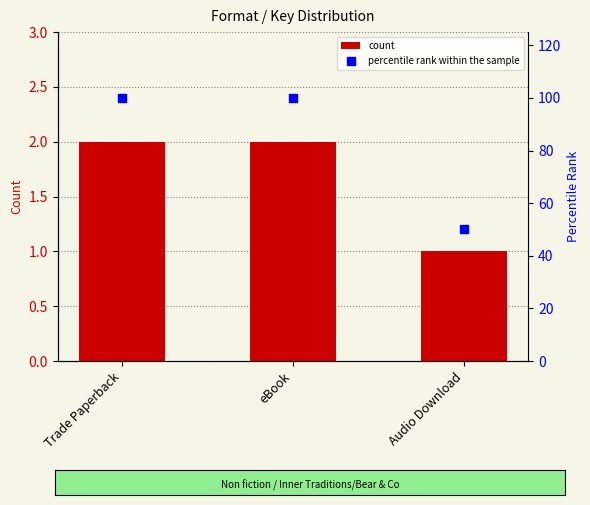

Which series reaches the maximum Y coordinate?

percentile rank within the sample